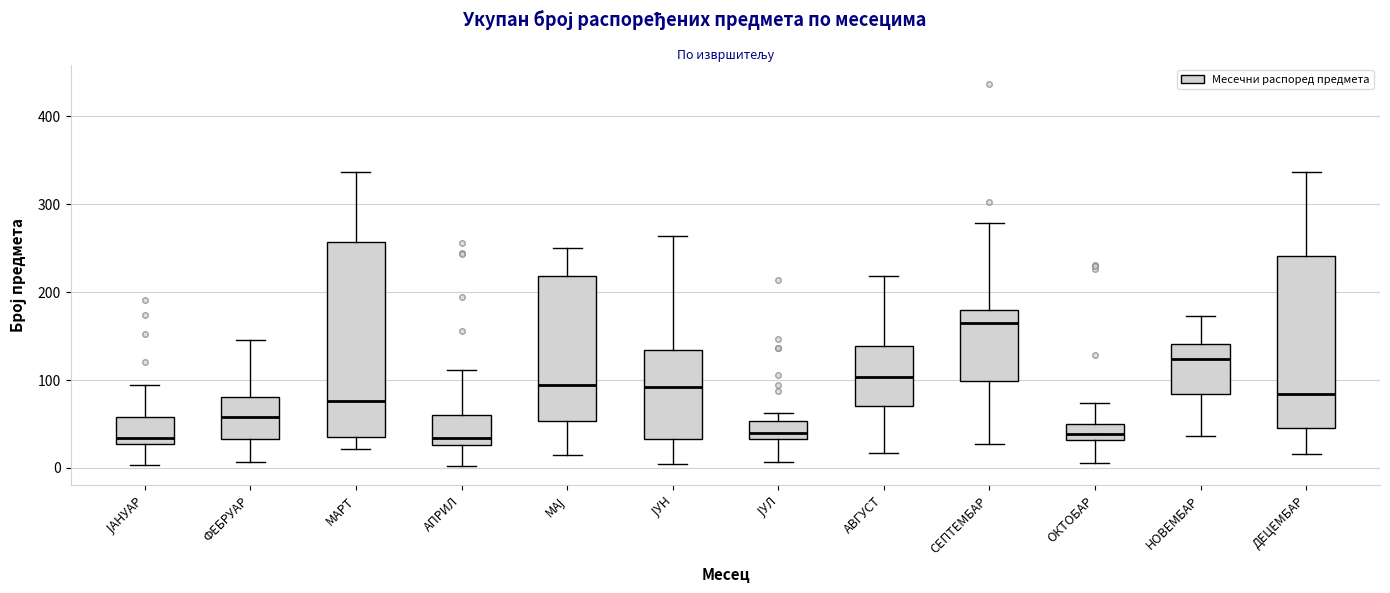

Where does the upper whisker of the box for АПРИЛ end on the y-axis? The values are not printed on the chart, so give them approximately, as read against the axis.

110